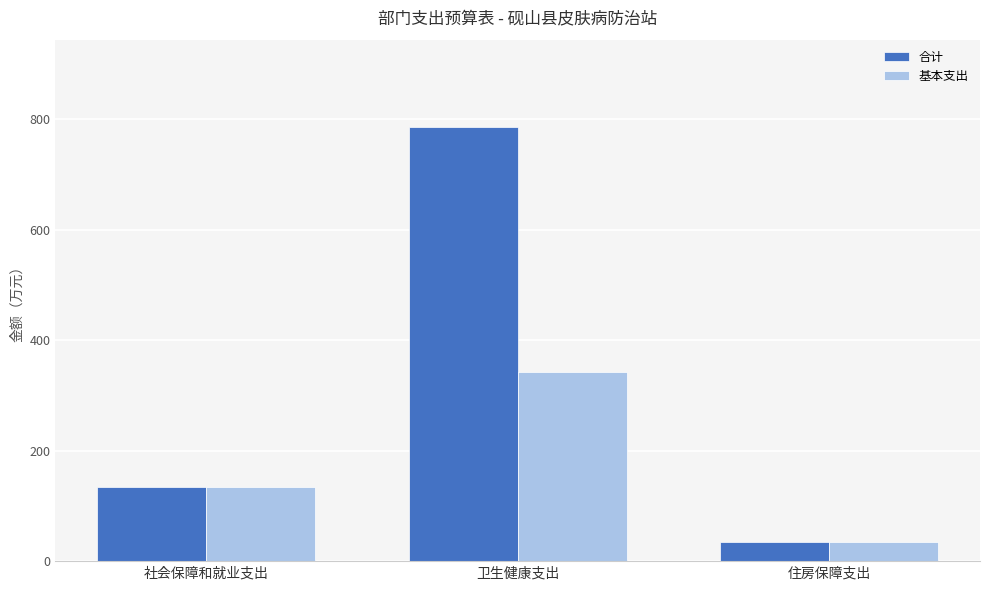

What is the difference between the maximum and minimum values in the 合计 series?

751.8